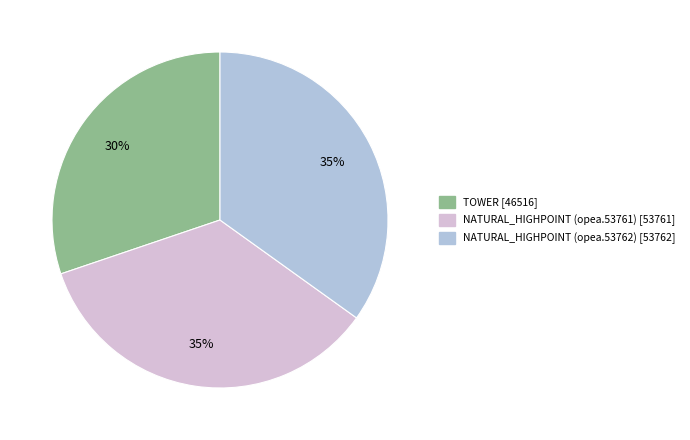

To the nearest percent, what portion does TOWER represent?

30%